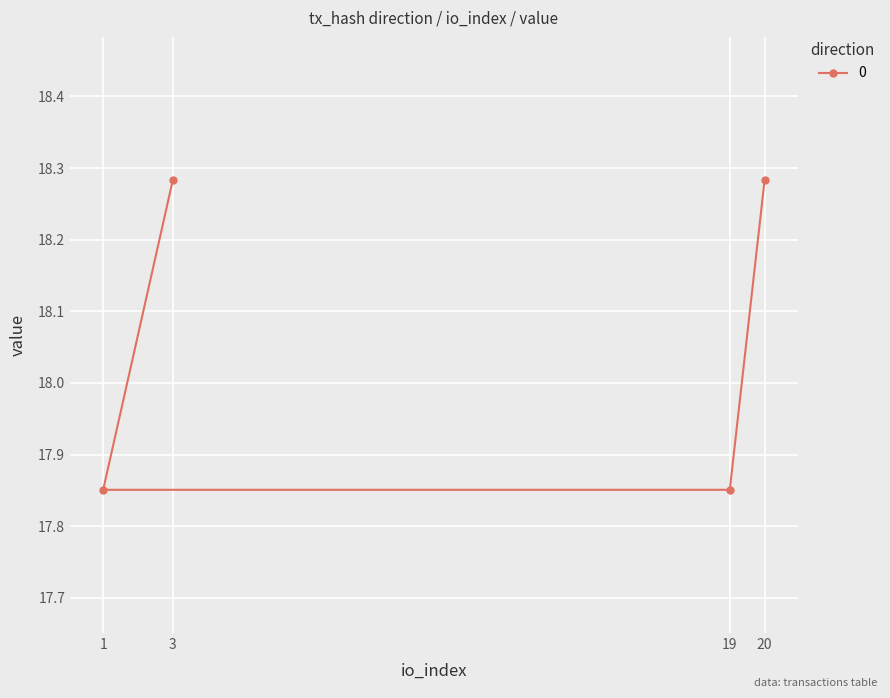

What is the value of the 2nd point from the left?

18.3